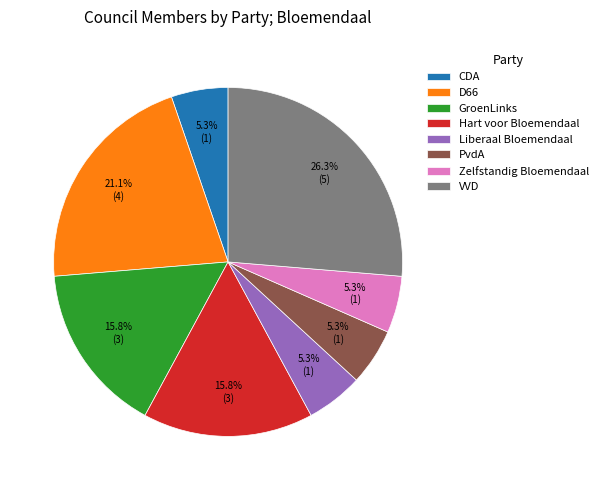

To the nearest percent, what percentage of the pie is VVD?

26%